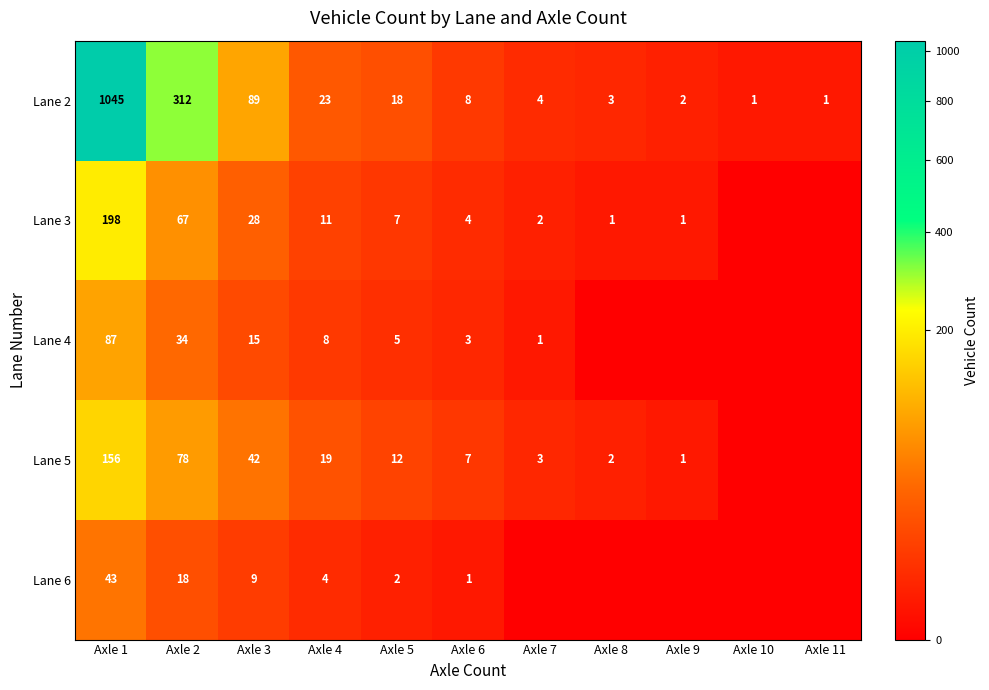

Is it true that Lane 2 equals 15 at Axle 4?

False